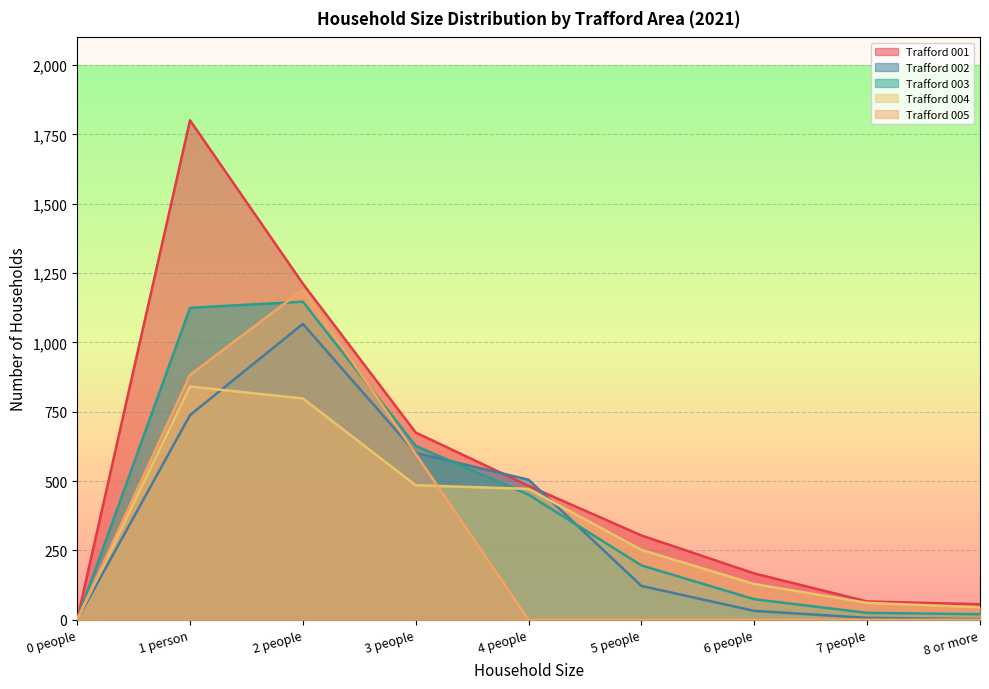

Reading right to left, what are all the values shown in this chart?

Trafford 001: 8 or more=56	7 people=66	6 people=167	5 people=304	4 people=483	3 people=675	2 people=1212	1 person=1801	0 people=0
Trafford 002: 8 or more=2	7 people=7	6 people=32	5 people=122	4 people=505	3 people=602	2 people=1067	1 person=738	0 people=0
Trafford 003: 8 or more=20	7 people=25	6 people=74	5 people=196	4 people=451	3 people=627	2 people=1147	1 person=1125	0 people=0
Trafford 004: 8 or more=45	7 people=61	6 people=129	5 people=252	4 people=472	3 people=485	2 people=798	1 person=841	0 people=0
Trafford 005: 8 or more=0	7 people=0	6 people=0	5 people=0	4 people=0	3 people=598	2 people=1190	1 person=883	0 people=0